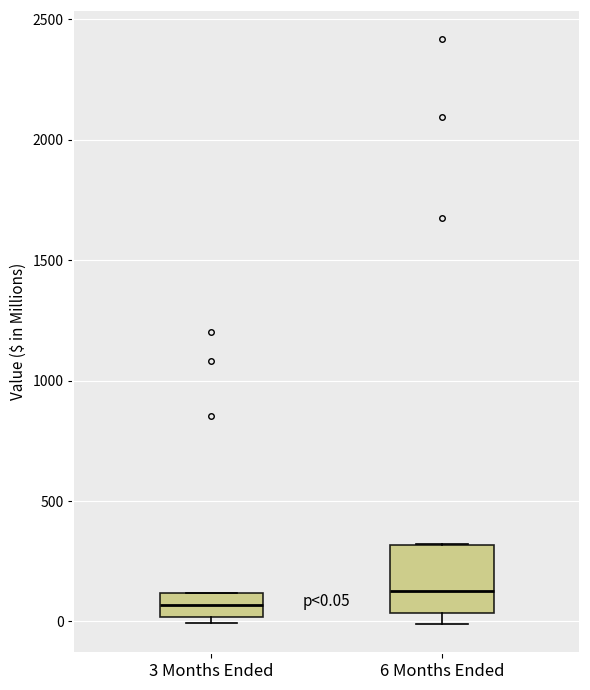

Which box is the tallest, from its lower edge to its upper edge?

6 Months Ended